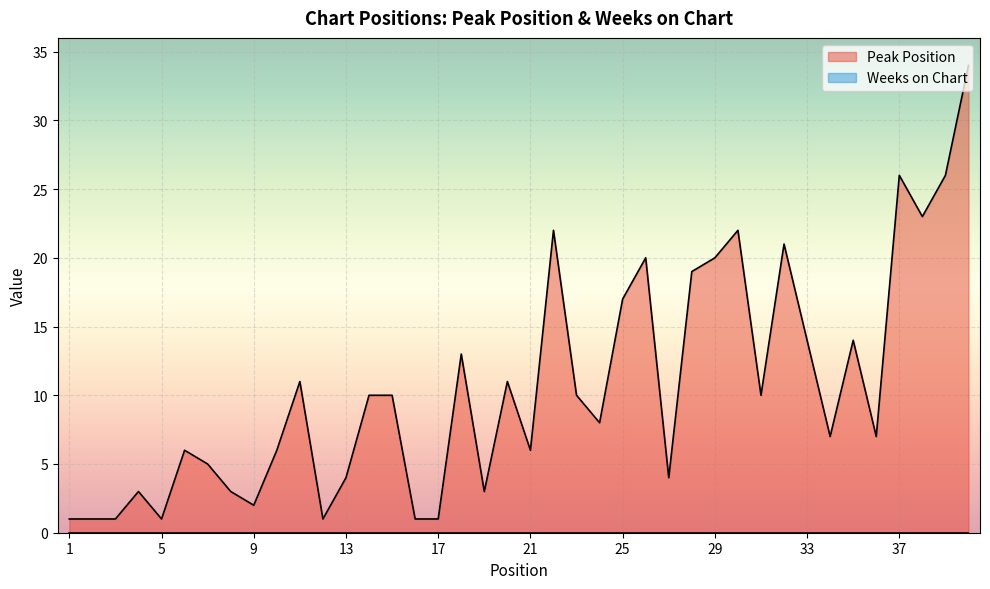

Which has a higher value, 3 or 22?

22